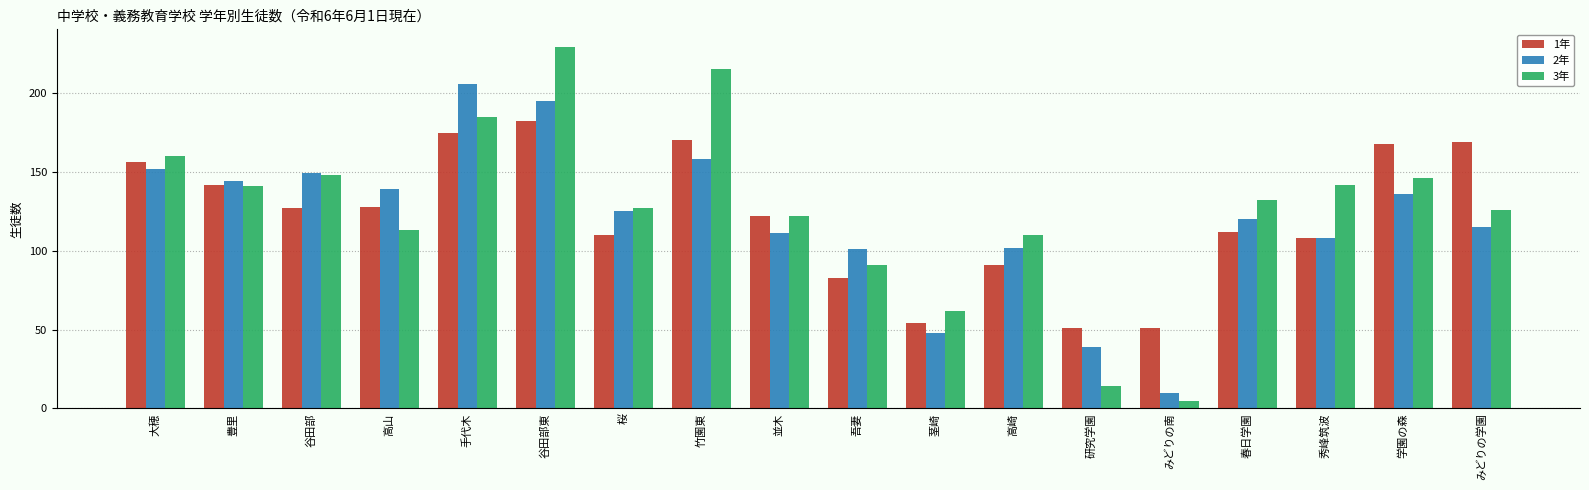

The 1年 series shows 58 at 春日学園. True or false?

False